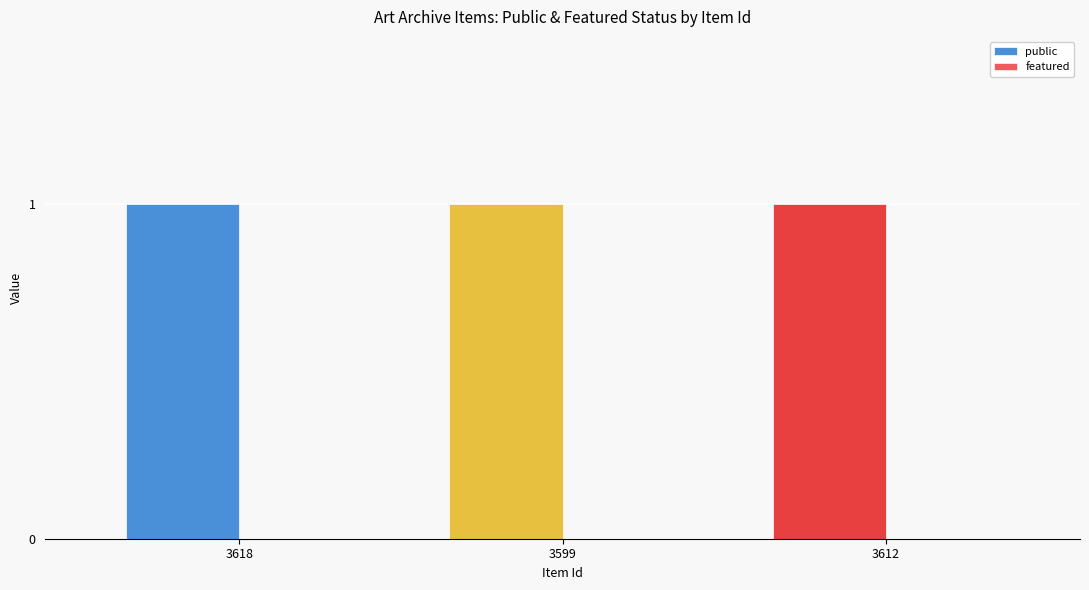

Is the value of public at 3612 greater than the value of featured at 3612?

Yes